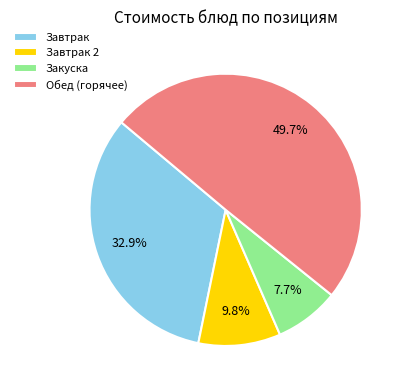

What portion of the pie excludes Завтрак?

67.1%